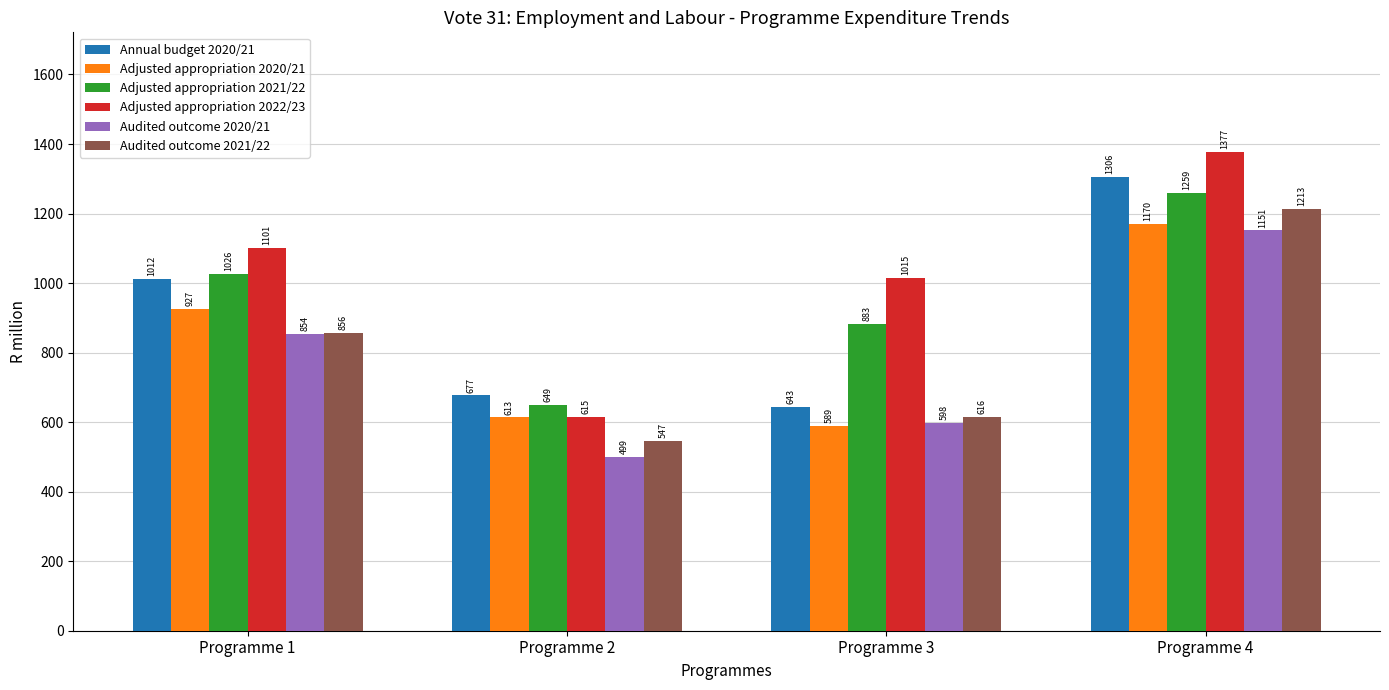

The Annual budget 2020/21 series shows 1086.0 at Programme 2. True or false?

False